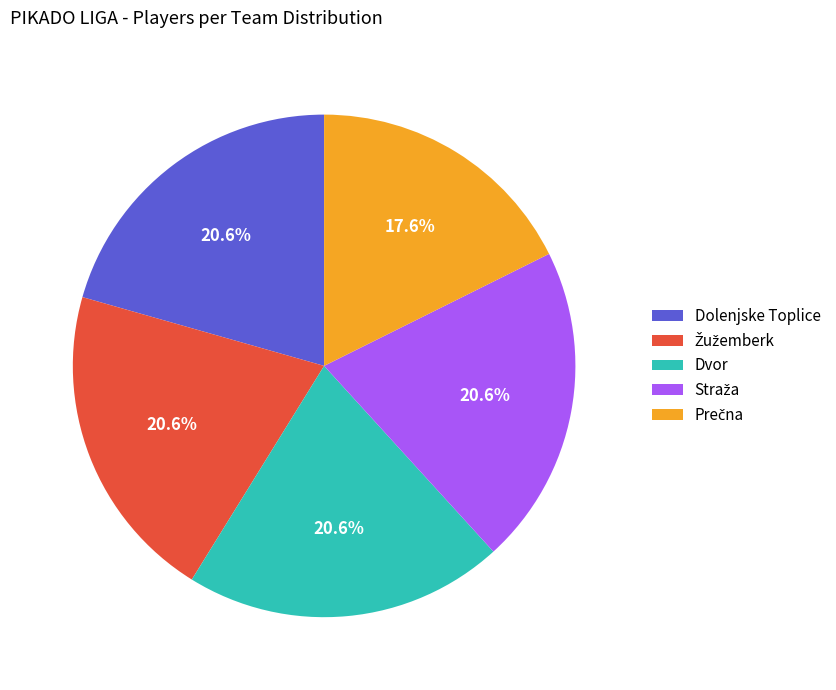

Is Dolenjske Toplice the majority of the pie?

No